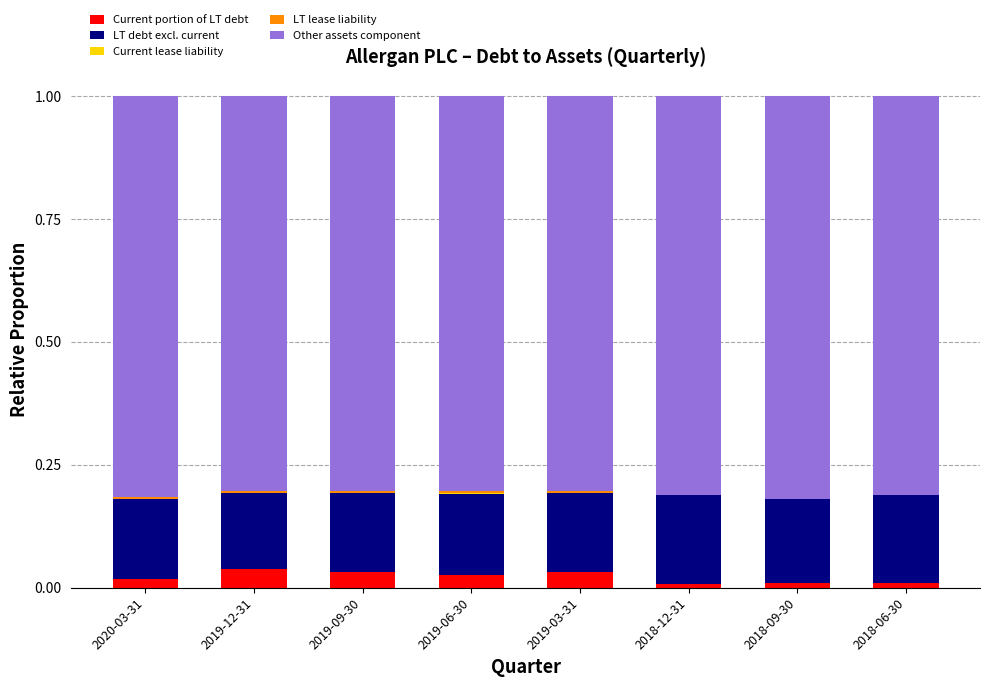

Is it true that Current portion of LT debt equals 0.0 at 2019-09-30?

True